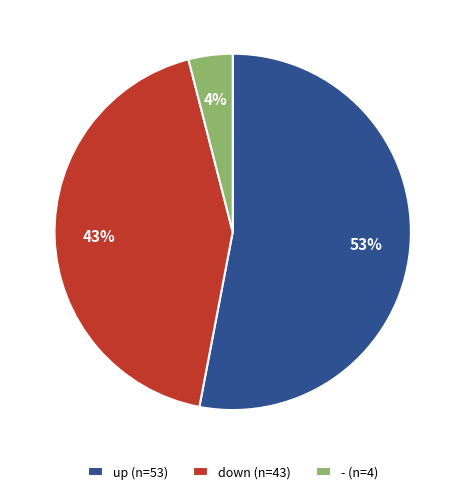

Combined, do up and - account for over 50%?

Yes